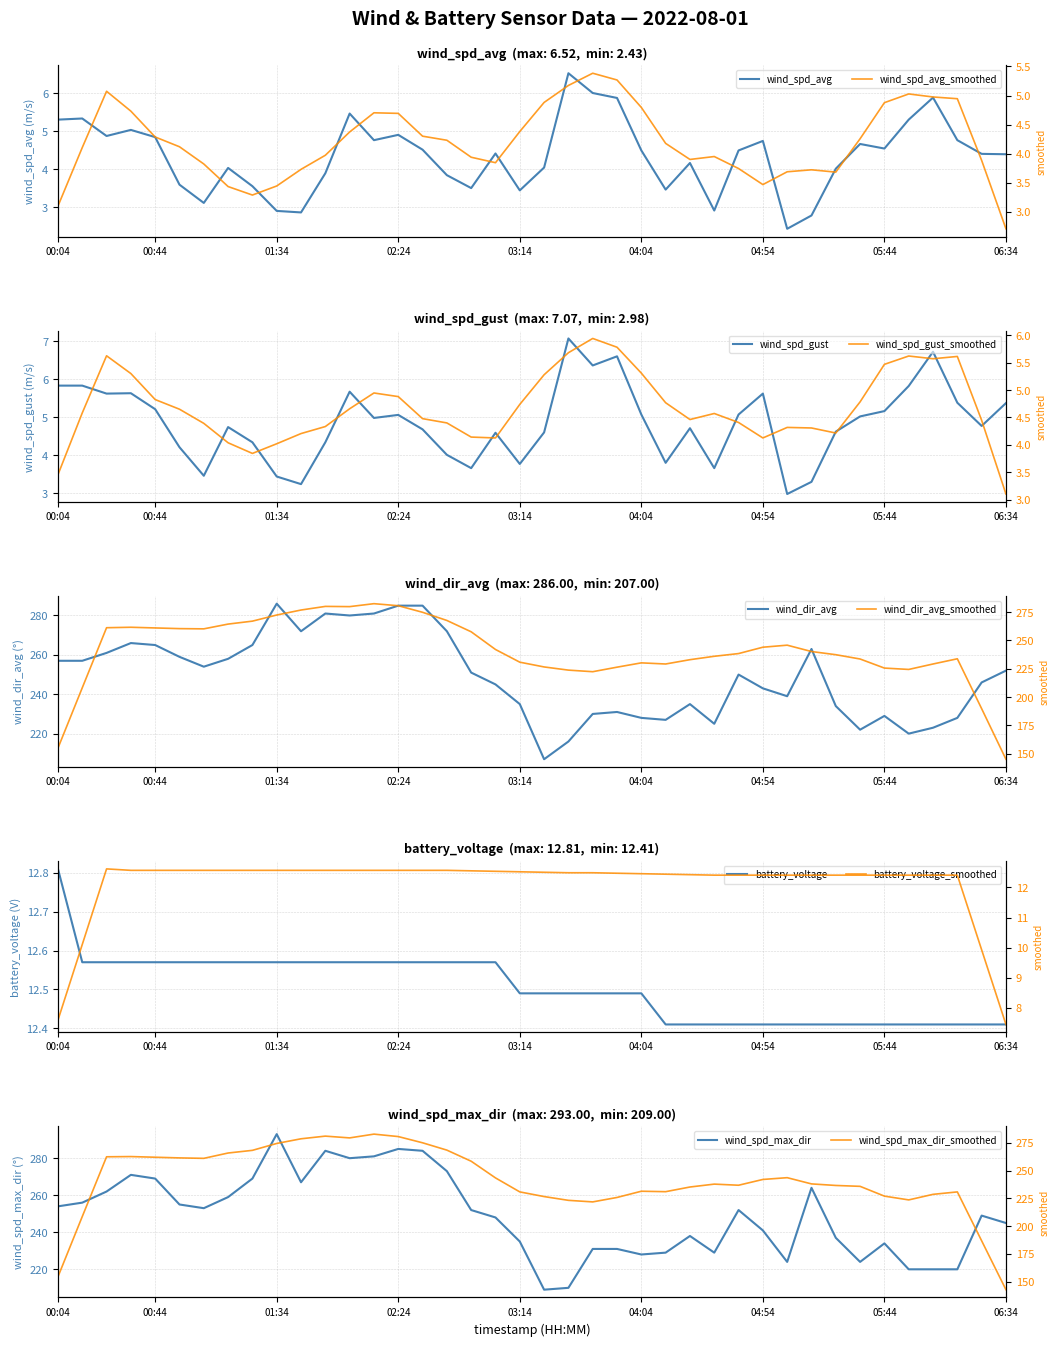

At which label does battery_voltage reach its peak?

00:04